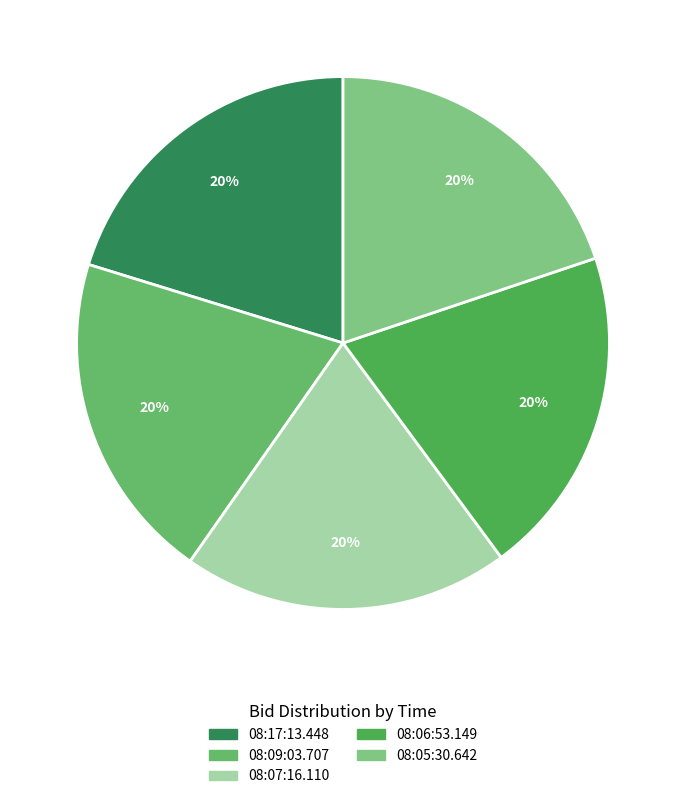

What portion of the pie excludes 08:06:53.149?

80.0%